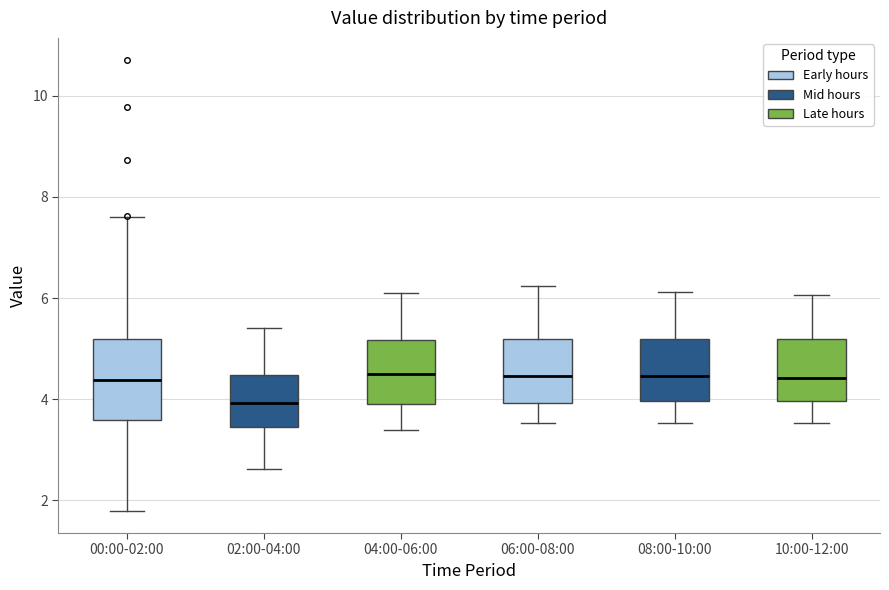

Comparing the boxes themselves (not the whiskers), which one is the tallest?

00:00-02:00